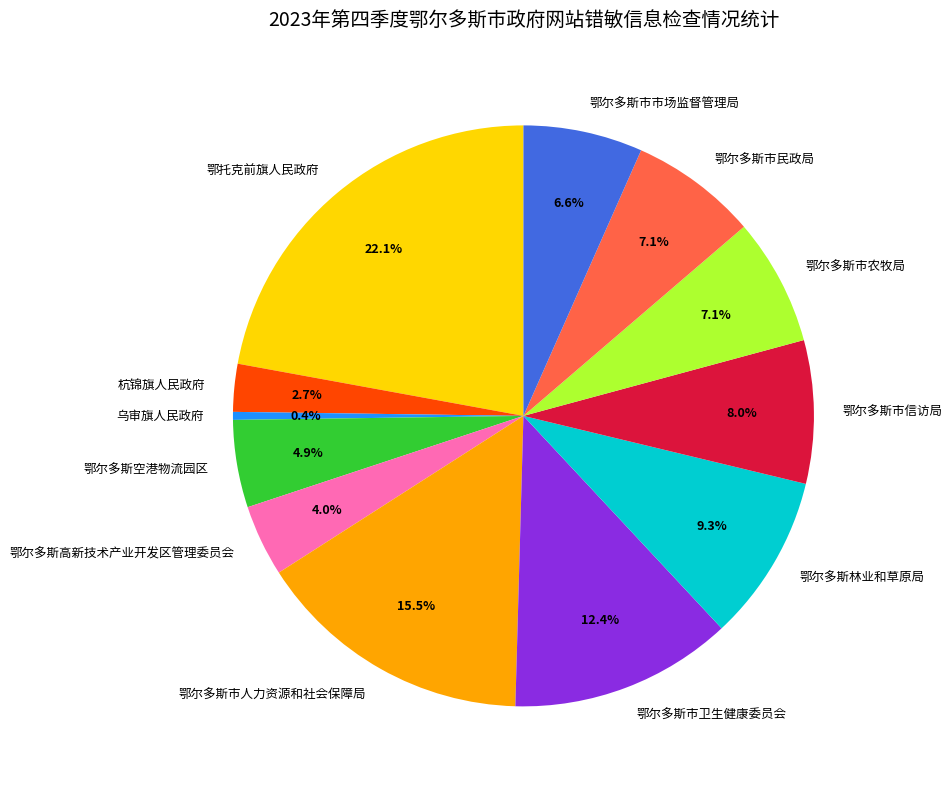

How much of the chart is everything except 鄂托克前旗人民政府?

77.9%